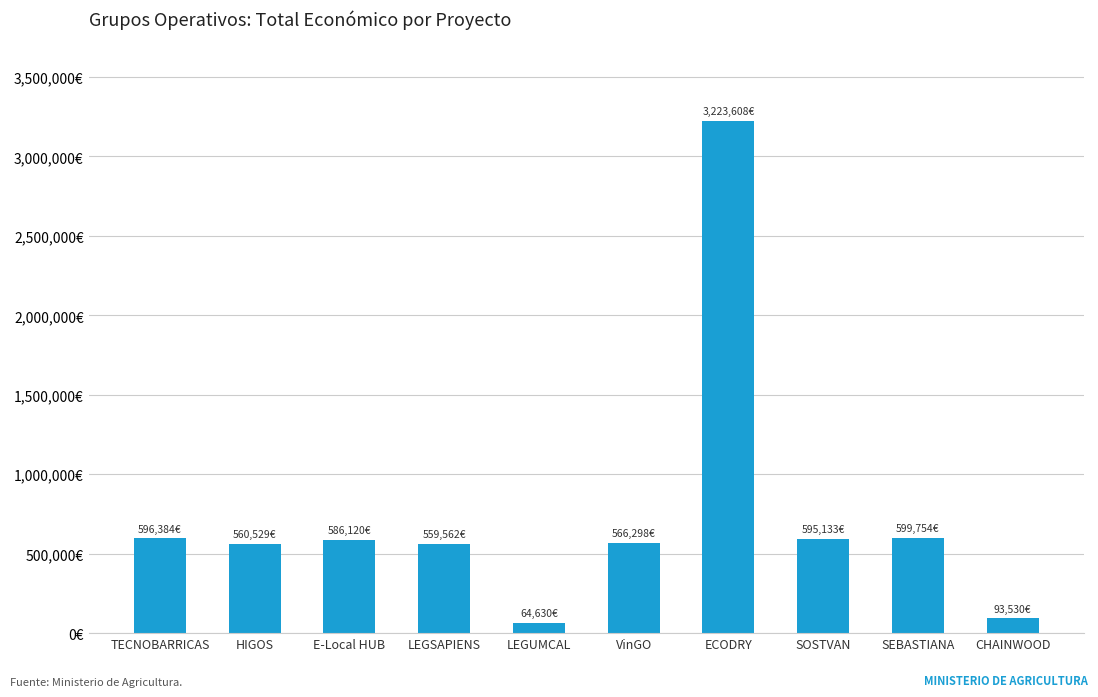

Does the chart contain any negative values?

No